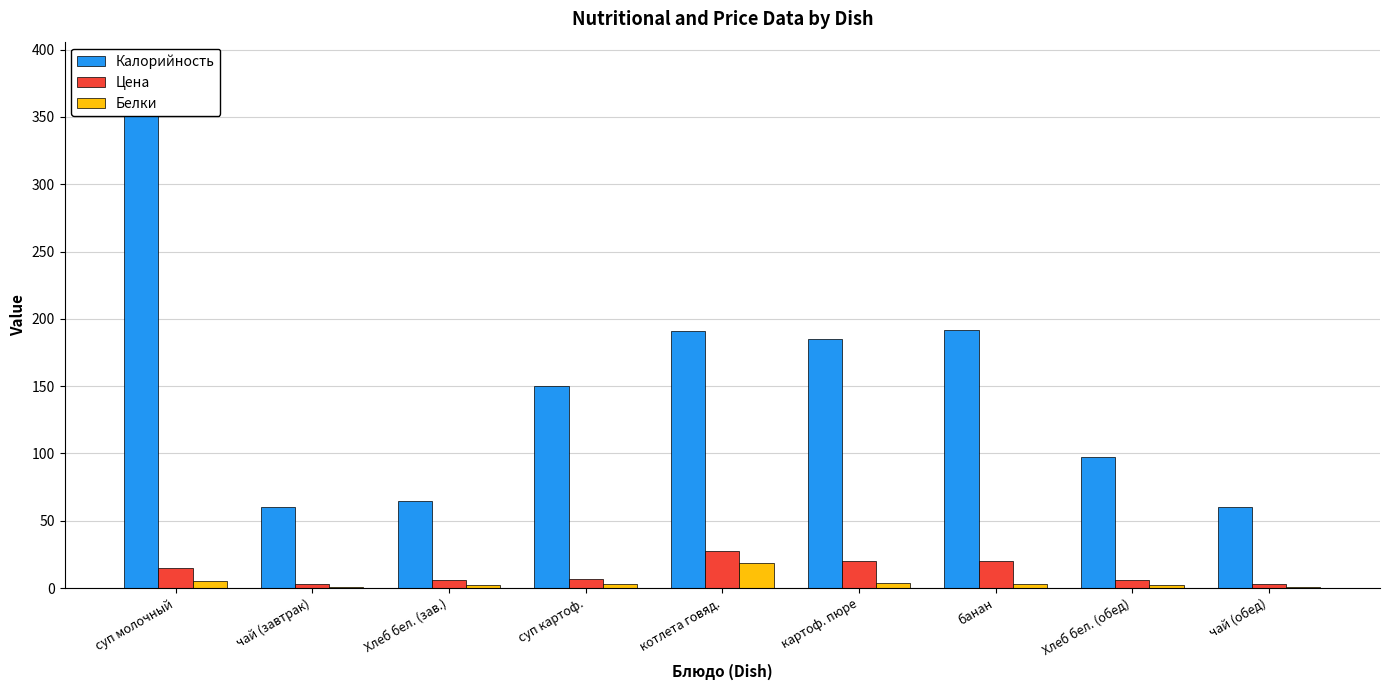

How many groups of bars are there?

9